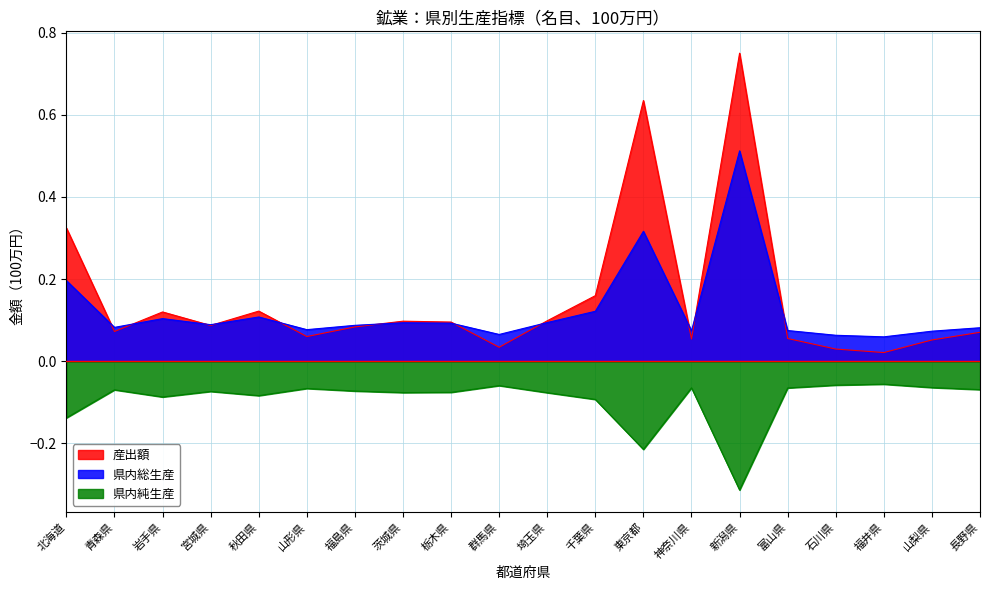

At 北海道, list the series in order from smallest to largest.

県内純生産, 県内総生産, 産出額